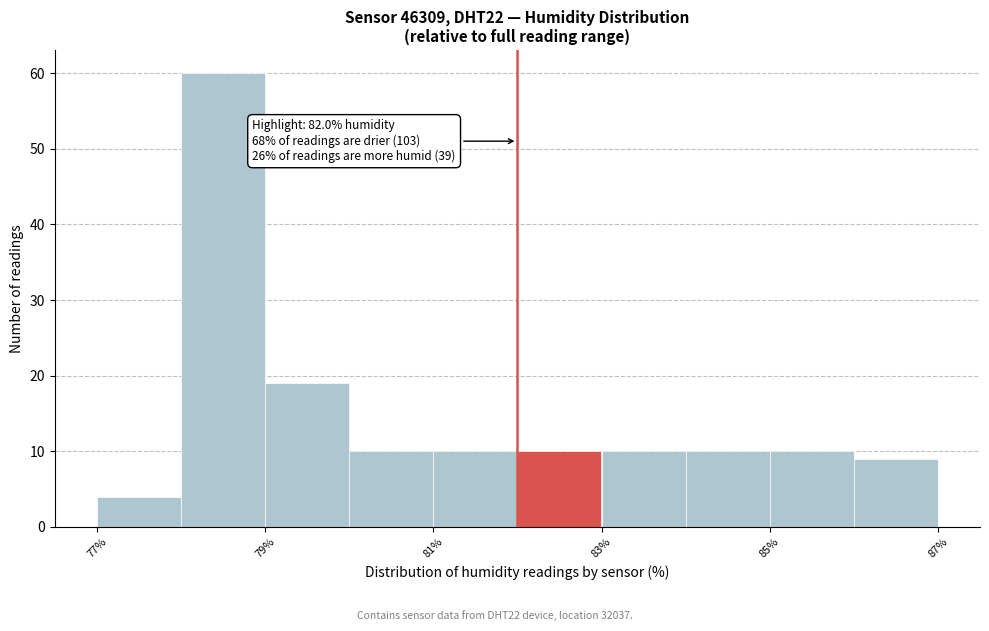

Over which range of the x-axis is the bar tallest?

78 to 79